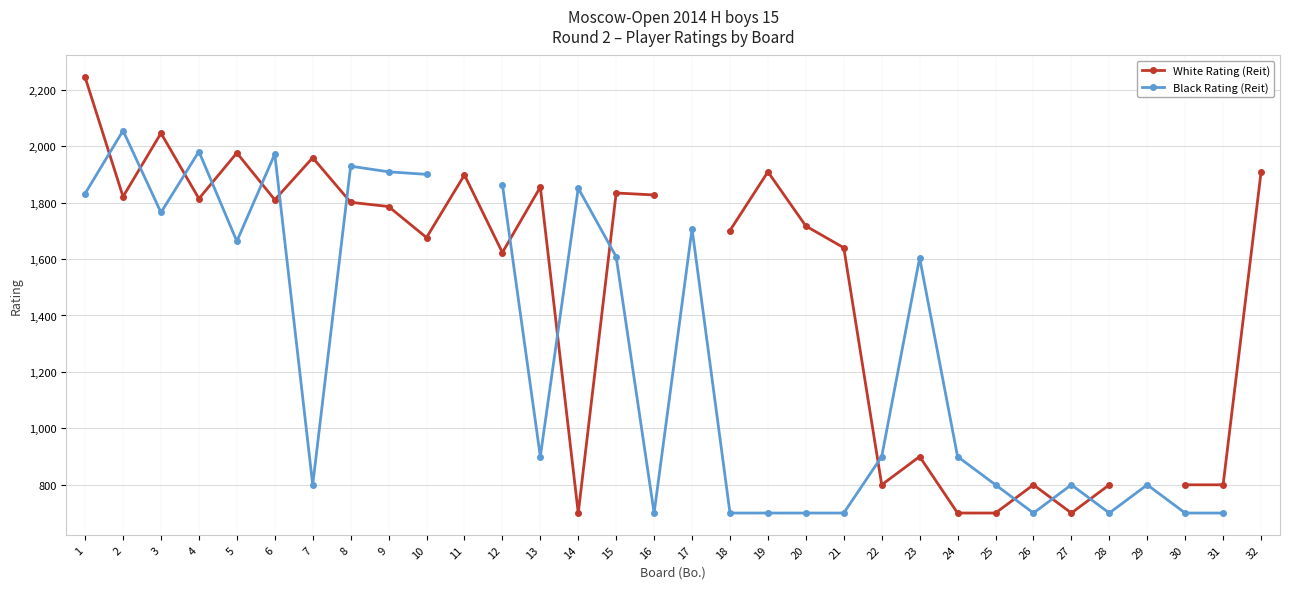

In White Rating (Reit), how many points are higher than both neighbors (excluding endpoints)?

9